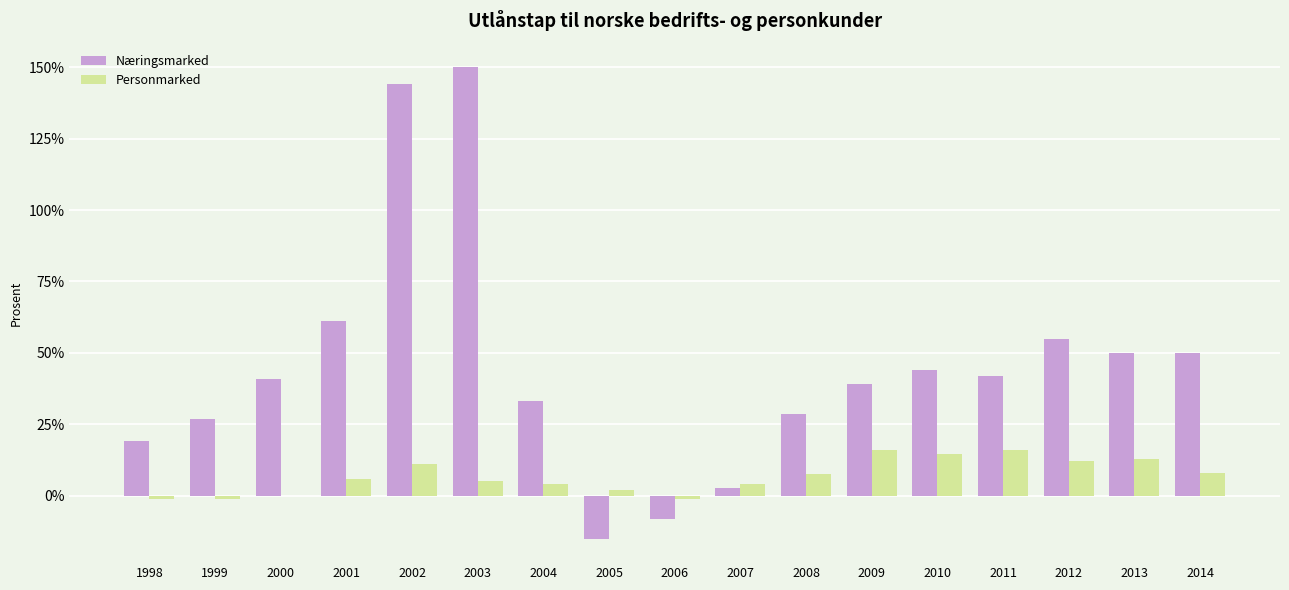

Which category has the lowest value in the Personmarked series?

1998